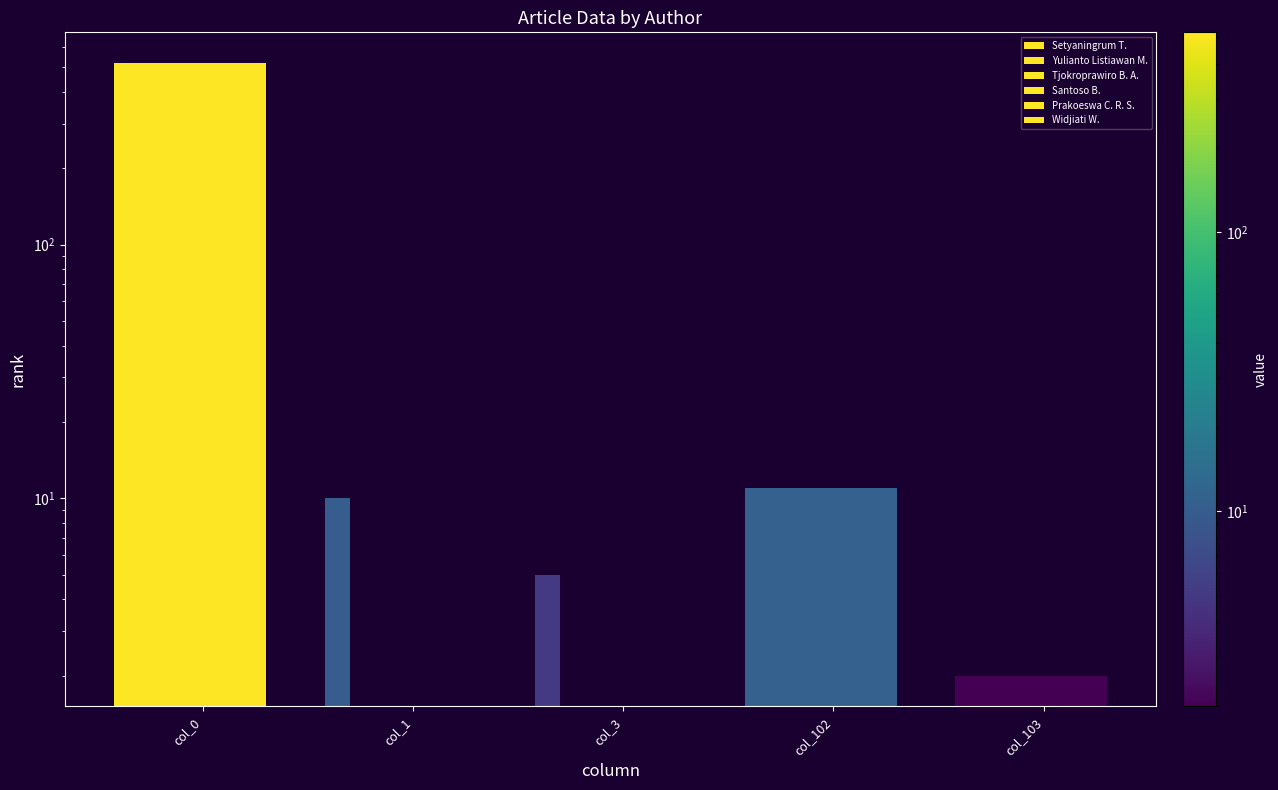

Does the chart contain any negative values?

No